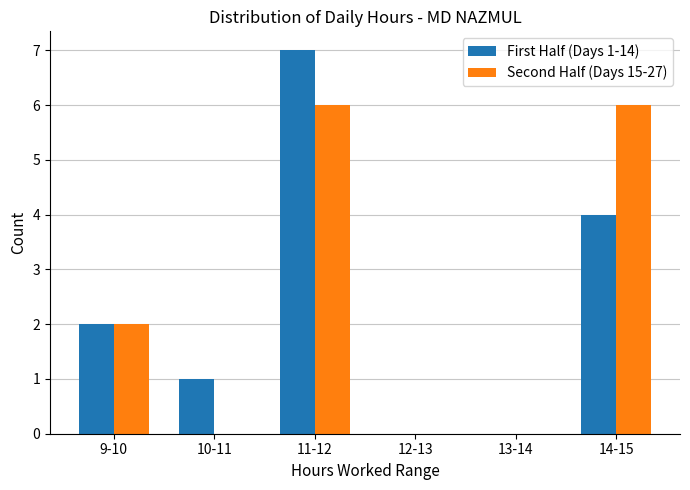

How many data points does each series have?

6